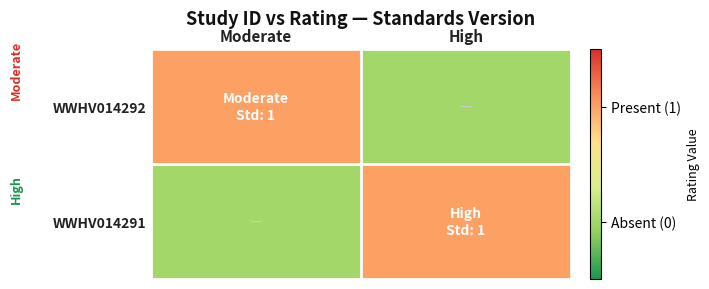

Which has a higher value, Moderate or High?

Moderate